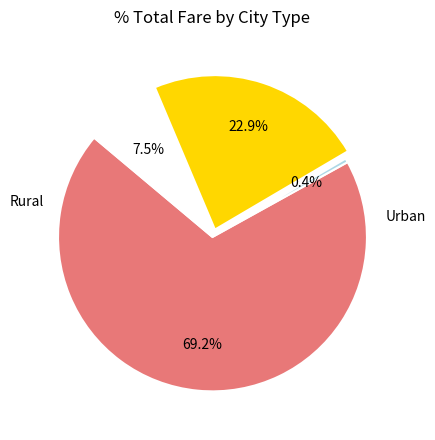

Is there a majority slice in this chart?

Yes